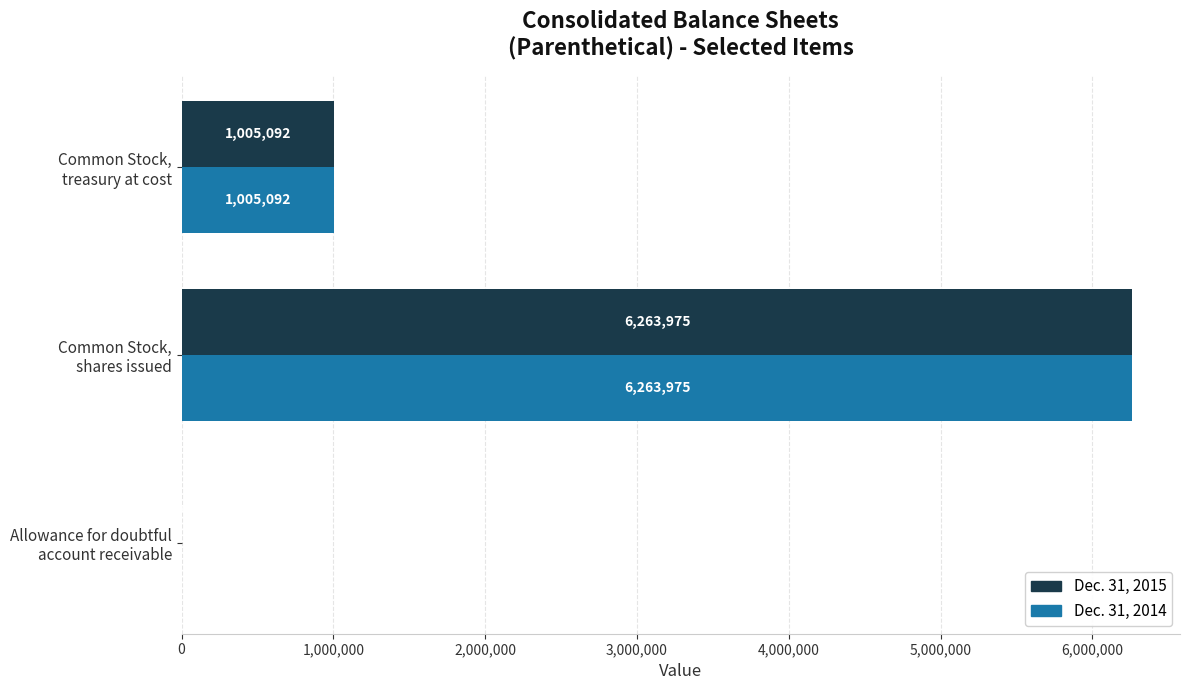

How many Dec. 31, 2015 values are between 56 and 6263975?

3